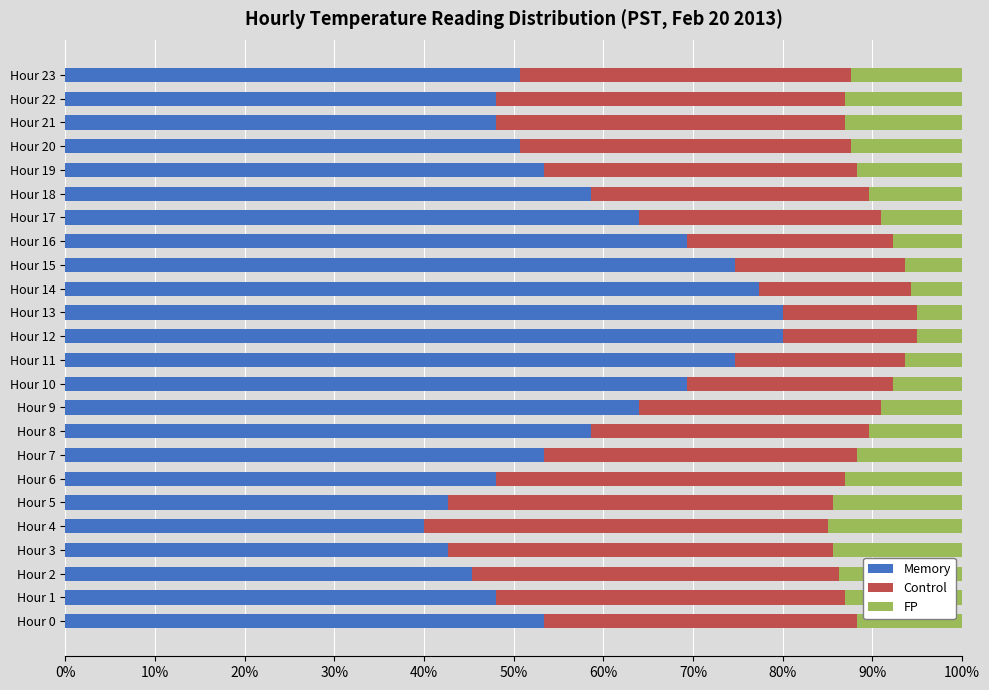

What is the sum of all Memory values?

1394.7